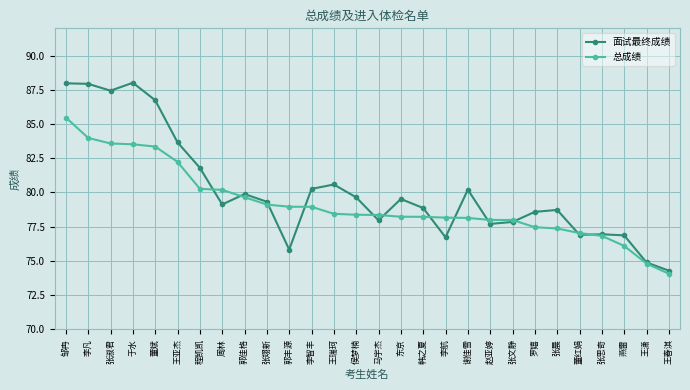

What is the difference between the second highest and minimum values in the 面试最终成绩 series?

13.7